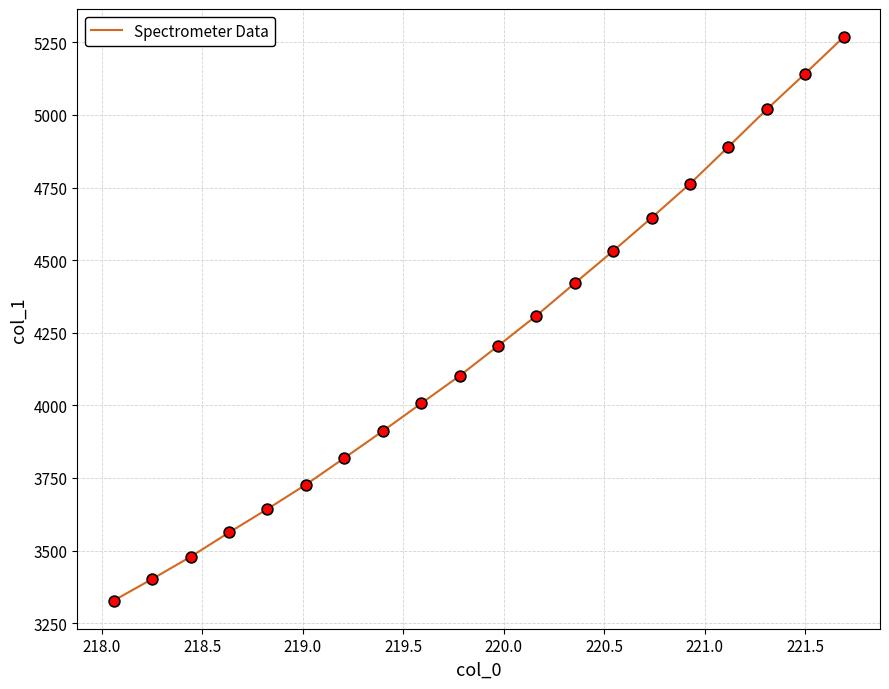

What is the difference between the maximum and minimum values?

1939.9